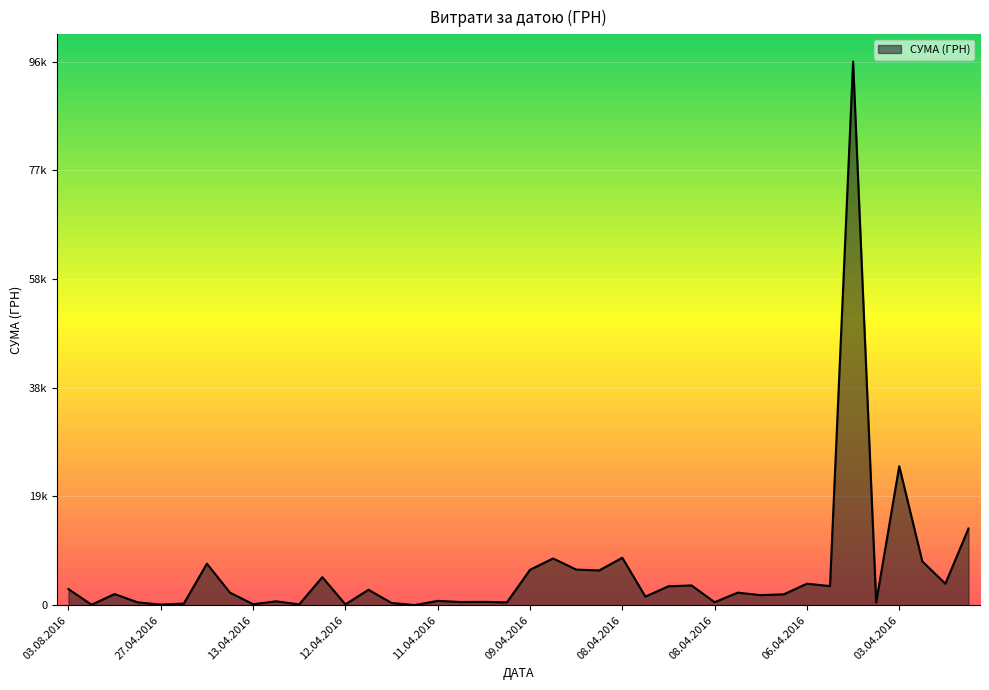

Rank the categories by value from highest to lowest.

05.04.2016, 03.04.2016, 02.04.2016, 08.04.2016, 09.04.2016, 03.04.2016, 22.04.2016, 08.04.2016, 09.04.2016, 08.04.2016, 12.04.2016, 03.04.2016, 06.04.2016, 08.04.2016, 06.04.2016, 08.04.2016, 03.08.2016, 12.04.2016, 17.04.2016, 08.04.2016, 19.05.2016, 08.04.2016, 08.04.2016, 08.04.2016, 11.04.2016, 13.04.2016, 11.04.2016, 11.04.2016, 08.04.2016, 10.04.2016, 04.05.2016, 05.04.2016, 11.04.2016, 27.04.2016, 13.04.2016, 12.04.2016, 13.04.2016, 27.04.2016, 01.06.2016, 11.04.2016